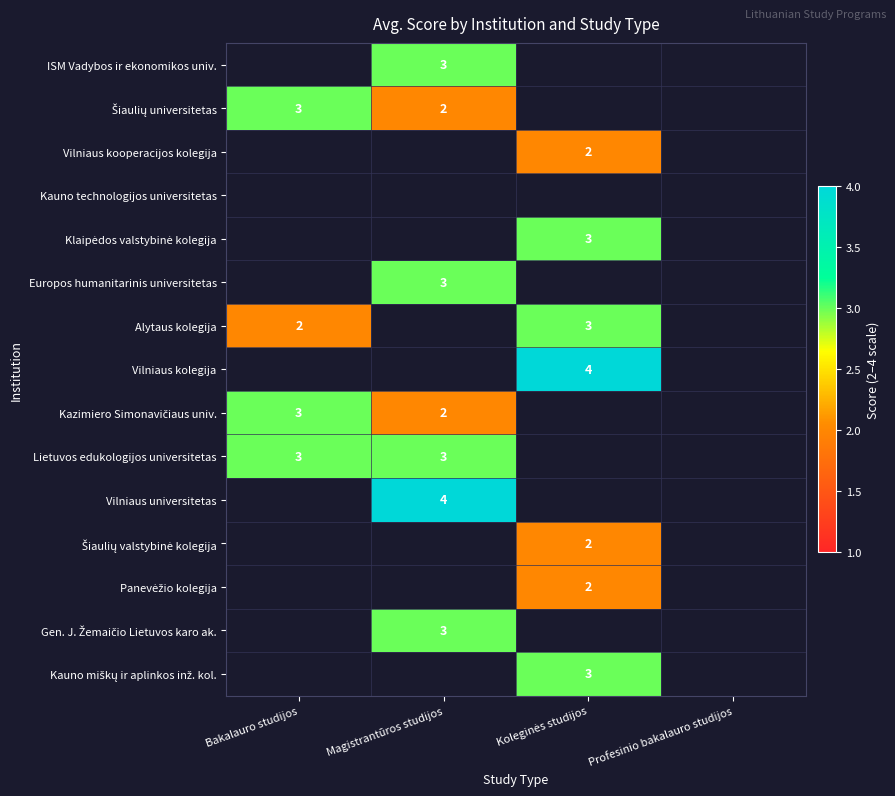

The value of Lietuvos edukologijos universitetas at Magistrantūros studijos is 1. True or false?

False